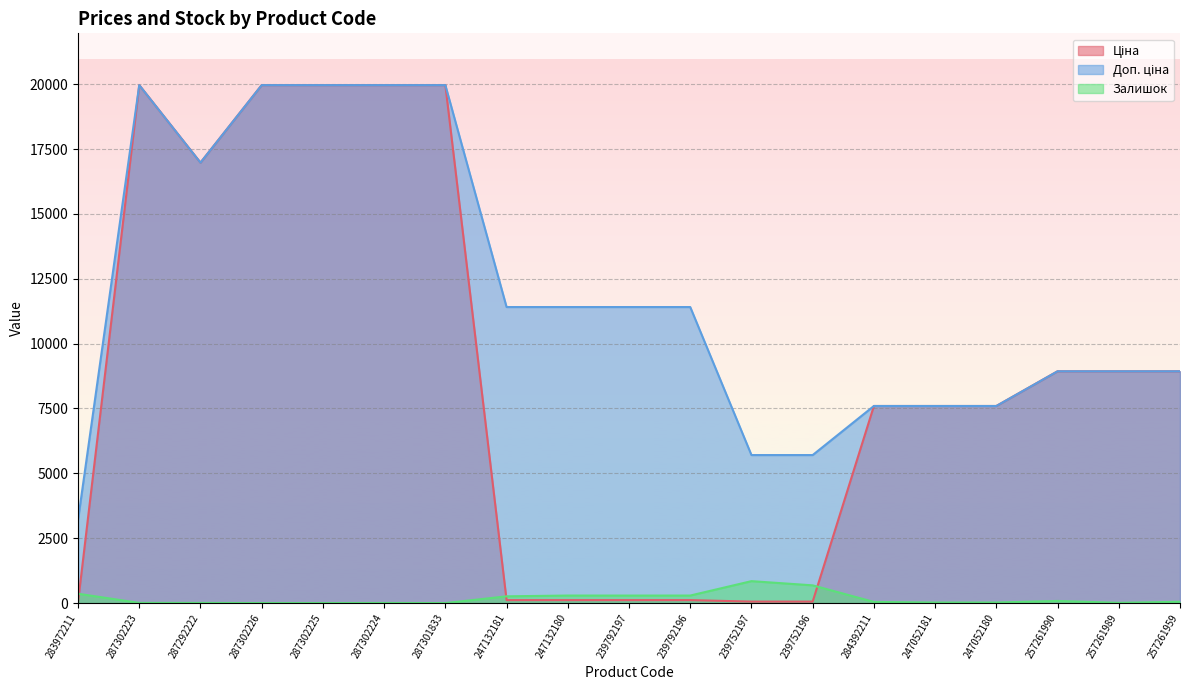

Reading right to left, list all the values displayed in this chart.

Ціна: 8934.1	8934.1	8934.1	7596.5	7596.5	7596.5	57.0	57.0	114.1	114.1	114.1	114.1	19964.2	19964.2	19964.2	19964.2	16976.3	19964.2	32.0
Доп. ціна: 8934.1	8934.1	8934.1	7596.5	7596.5	7596.5	5705.0	5705.0	11410.0	11410.0	11410.0	11410.0	19964.2	19964.2	19964.2	19964.2	16976.3	19964.2	3205.0
Залишок: 50.0	9.0	82.0	21.0	20.0	44.0	683.0	845.0	290.0	289.0	290.0	260.0	0.0	3.0	0.0	0.0	5.0	7.0	360.0